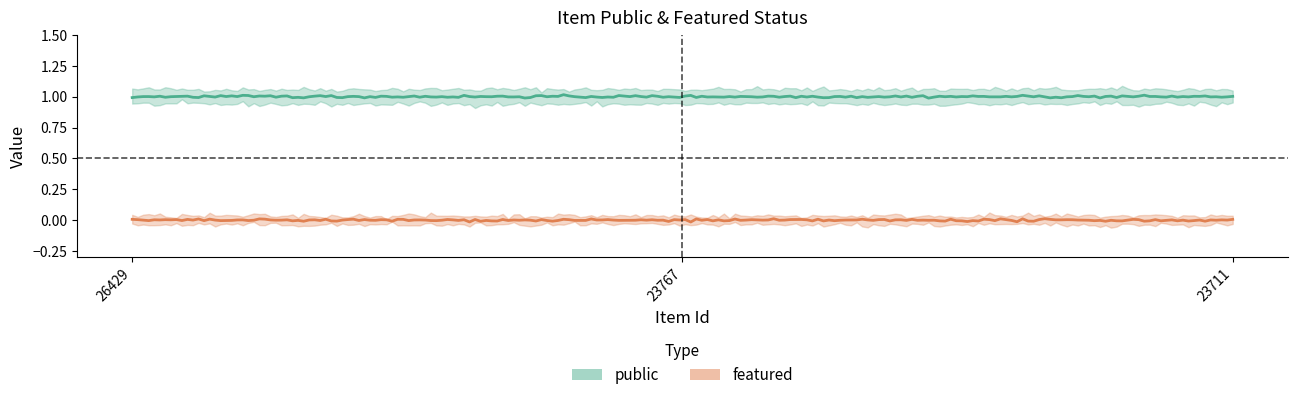

At 26429, list the series in order from largest to smallest.

public, featured